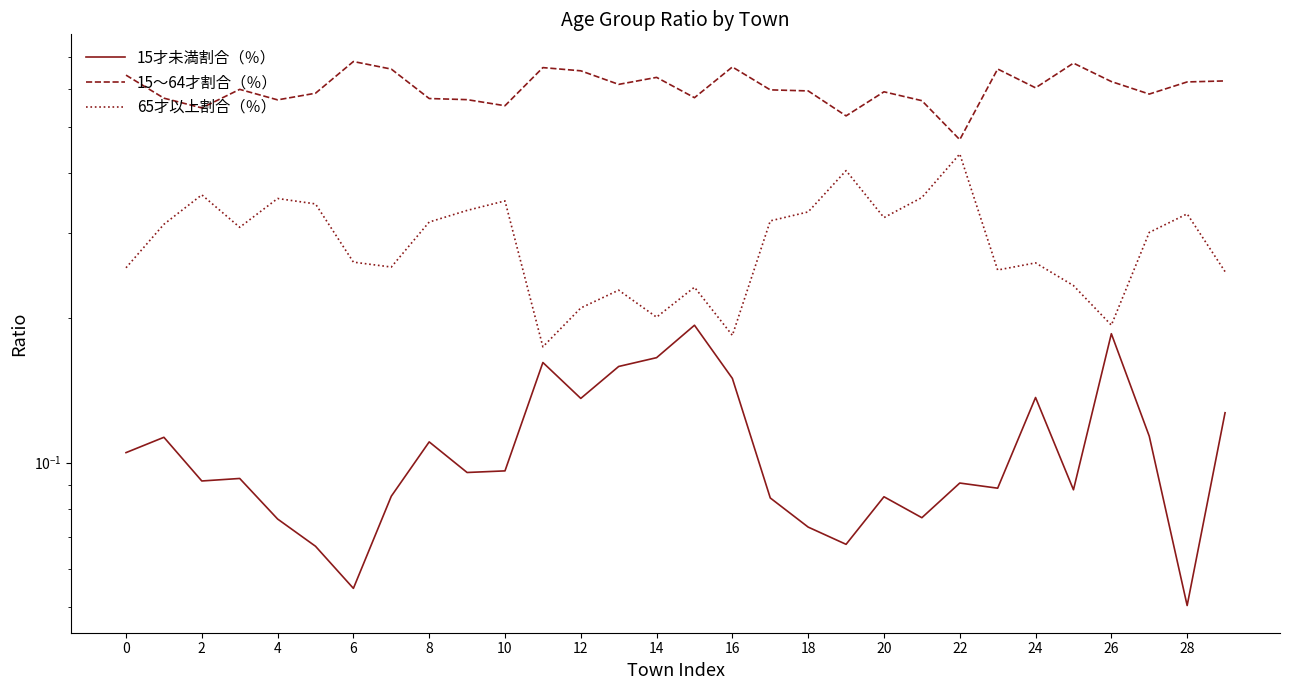

At which category is the sum across all series the highest?

2